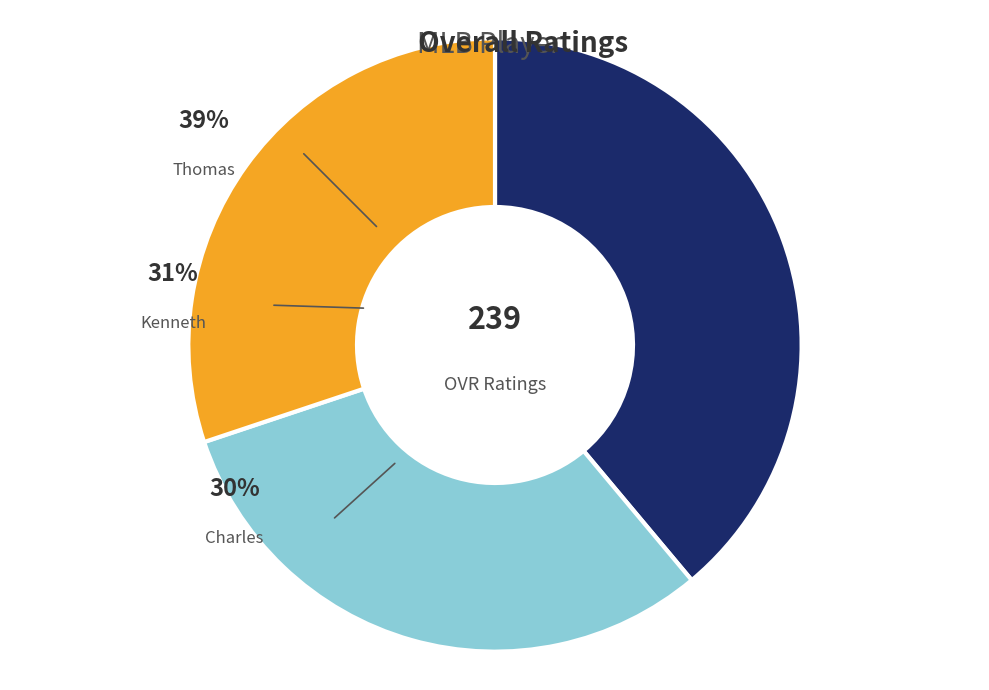

Approximately how many times larger is the value at Thomas compared to Charles?

1.3